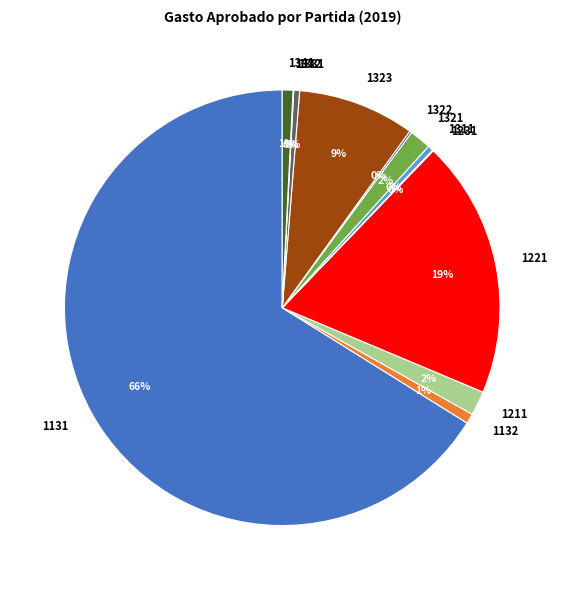

To the nearest percent, what is the difference between the largest and smallest slice percentages?

66%